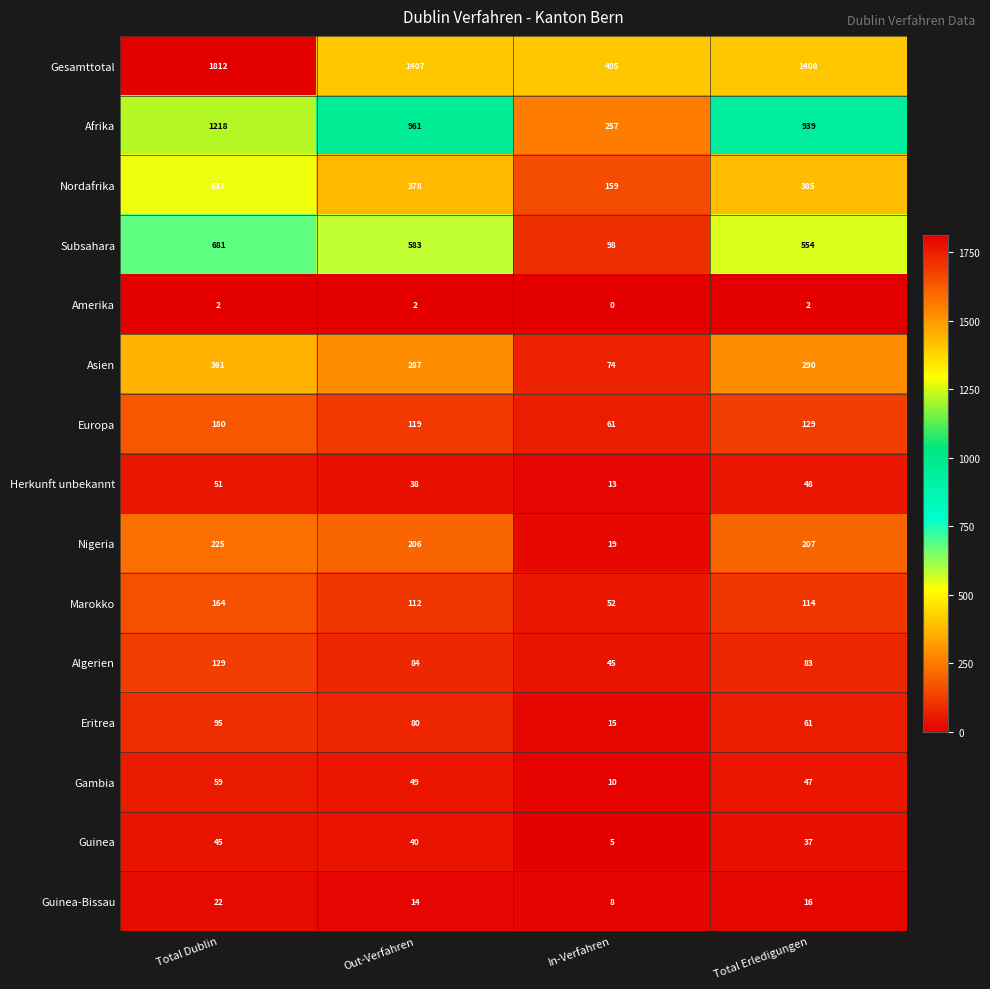

Is it true that Herkunft unbekannt equals 51 at Total Dublin?

True